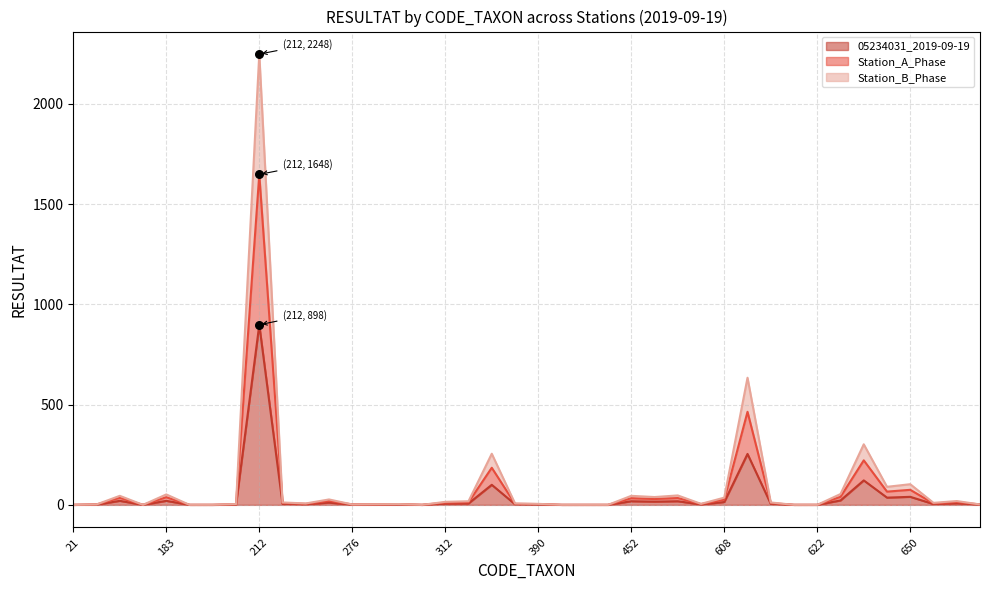

At which category is the sum across all series the highest?

212